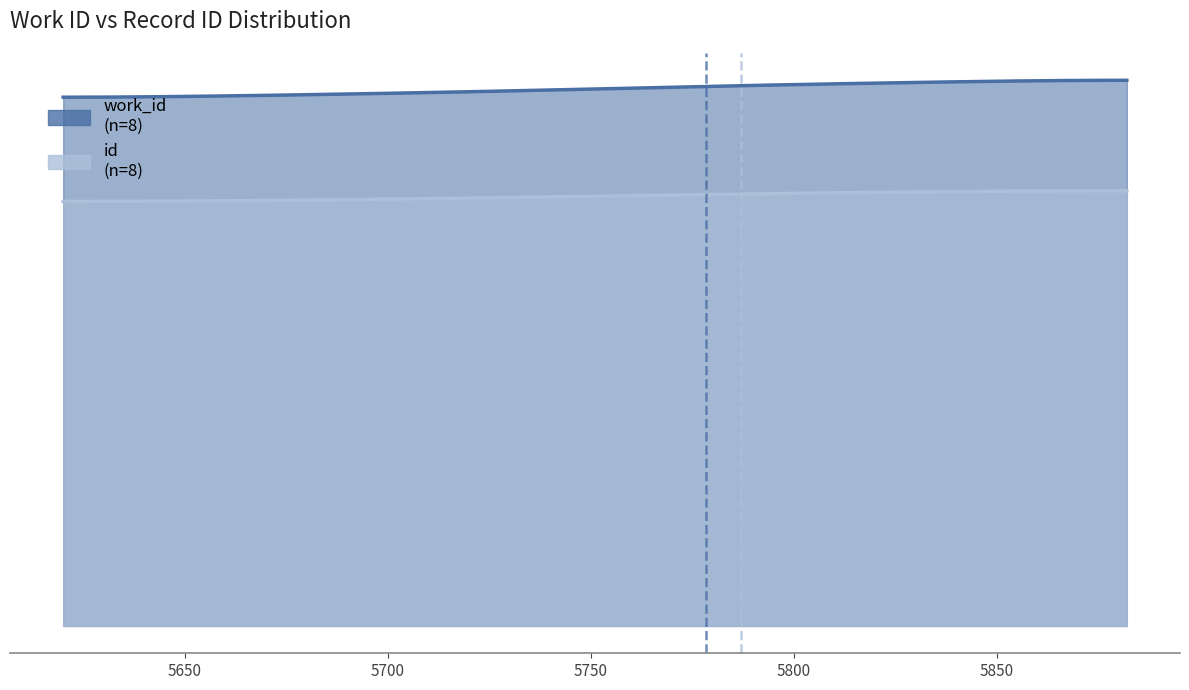

True or false: work_id and id intersect in this chart.

False